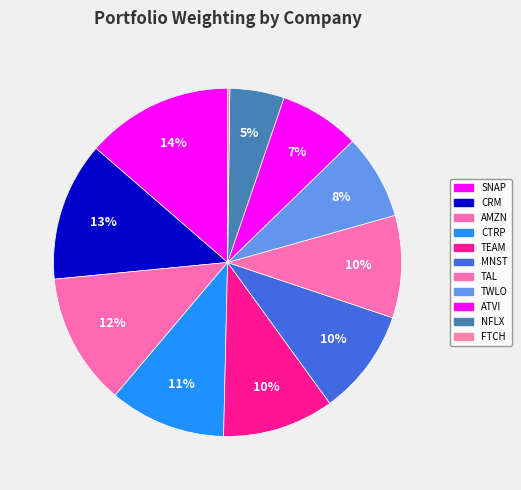

How many slices are in this pie chart?

11